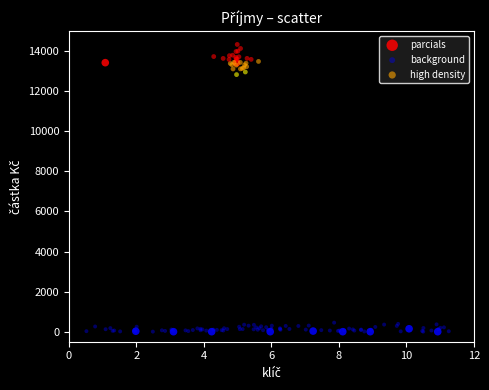

Which series has the largest Y range (max minus min)?

parcials